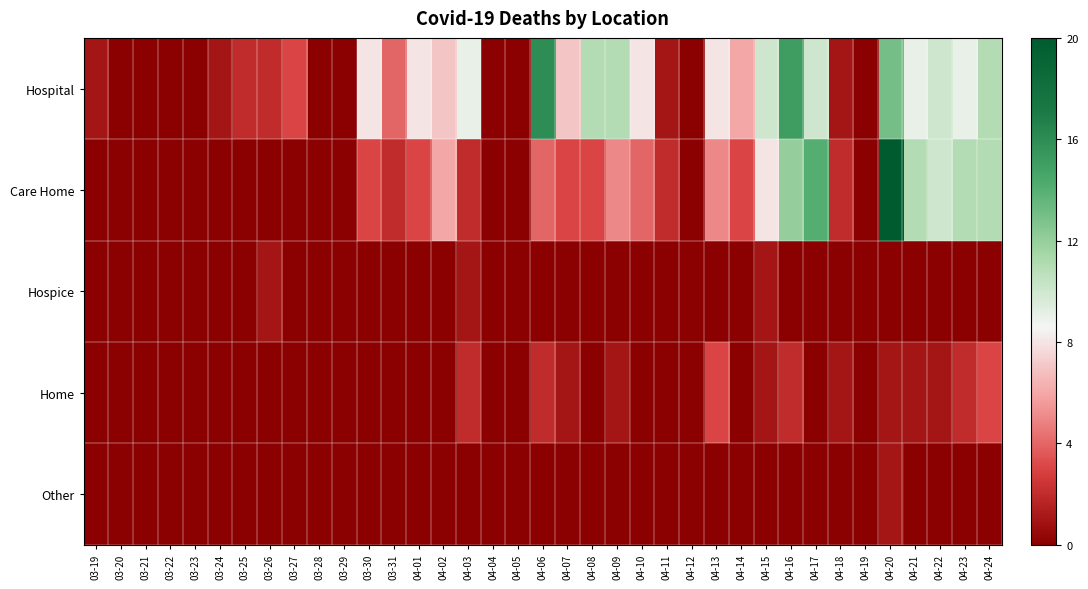

Reading left to right, list all the values displayed in this chart.

Hospital: 03-19=1	03-20=0	03-21=0	03-22=0	03-23=0	03-24=1	03-25=2	03-26=2	03-27=3	03-28=0	03-29=0	03-30=8	03-31=4	04-01=8	04-02=7	04-03=9	04-04=0	04-05=0	04-06=16	04-07=7	04-08=11	04-09=11	04-10=8	04-11=1	04-12=0	04-13=8	04-14=6	04-15=10	04-16=15	04-17=10	04-18=1	04-19=0	04-20=13	04-21=9	04-22=10	04-23=9	04-24=11
Care Home: 03-19=0	03-20=0	03-21=0	03-22=0	03-23=0	03-24=0	03-25=0	03-26=0	03-27=0	03-28=0	03-29=0	03-30=3	03-31=2	04-01=3	04-02=6	04-03=2	04-04=0	04-05=0	04-06=4	04-07=3	04-08=3	04-09=5	04-10=4	04-11=2	04-12=0	04-13=5	04-14=3	04-15=8	04-16=12	04-17=14	04-18=2	04-19=0	04-20=20	04-21=11	04-22=10	04-23=11	04-24=11
Hospice: 03-19=0	03-20=0	03-21=0	03-22=0	03-23=0	03-24=0	03-25=0	03-26=1	03-27=0	03-28=0	03-29=0	03-30=0	03-31=0	04-01=0	04-02=0	04-03=1	04-04=0	04-05=0	04-06=0	04-07=0	04-08=0	04-09=0	04-10=0	04-11=0	04-12=0	04-13=0	04-14=0	04-15=1	04-16=0	04-17=0	04-18=0	04-19=0	04-20=0	04-21=0	04-22=0	04-23=0	04-24=0
Home: 03-19=0	03-20=0	03-21=0	03-22=0	03-23=0	03-24=0	03-25=0	03-26=0	03-27=0	03-28=0	03-29=0	03-30=0	03-31=0	04-01=0	04-02=0	04-03=2	04-04=0	04-05=0	04-06=2	04-07=1	04-08=0	04-09=1	04-10=0	04-11=0	04-12=0	04-13=3	04-14=0	04-15=1	04-16=2	04-17=0	04-18=1	04-19=0	04-20=1	04-21=1	04-22=1	04-23=2	04-24=3
Other: 03-19=0	03-20=0	03-21=0	03-22=0	03-23=0	03-24=0	03-25=0	03-26=0	03-27=0	03-28=0	03-29=0	03-30=0	03-31=0	04-01=0	04-02=0	04-03=0	04-04=0	04-05=0	04-06=0	04-07=0	04-08=0	04-09=0	04-10=0	04-11=0	04-12=0	04-13=0	04-14=0	04-15=0	04-16=0	04-17=0	04-18=0	04-19=0	04-20=1	04-21=0	04-22=0	04-23=0	04-24=0